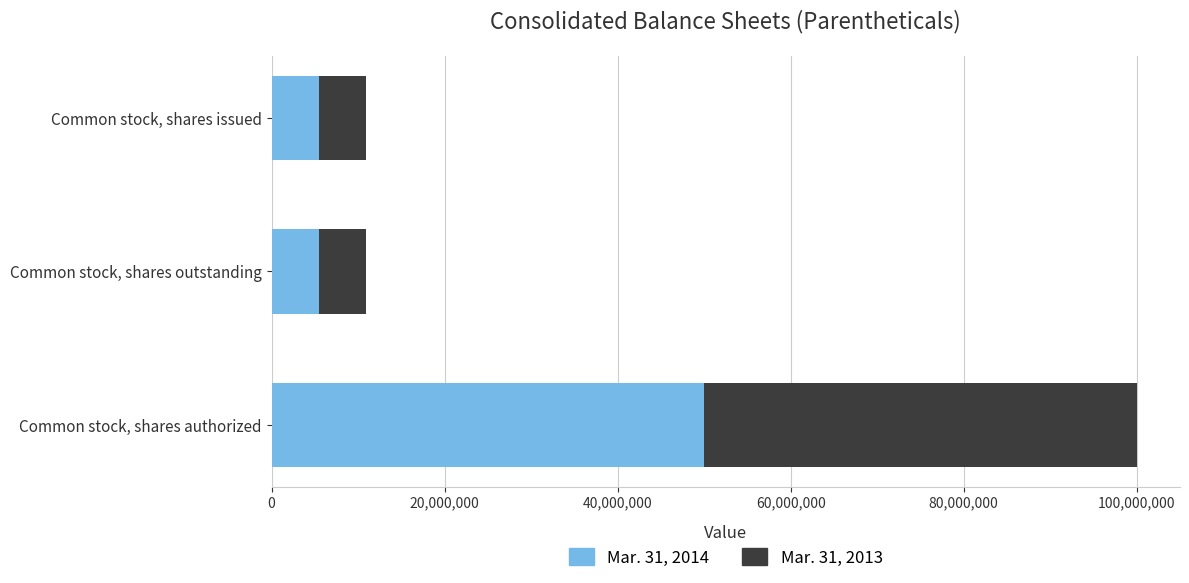

How many data points in Mar. 31, 2014 are above 5488038?

1